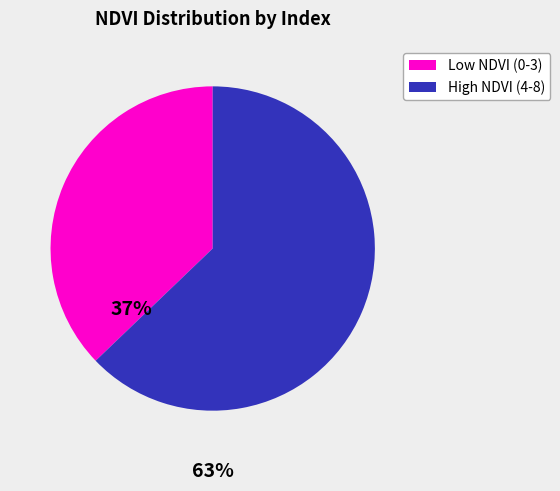

Which category has the smallest portion of the pie?

Low NDVI (0-3)